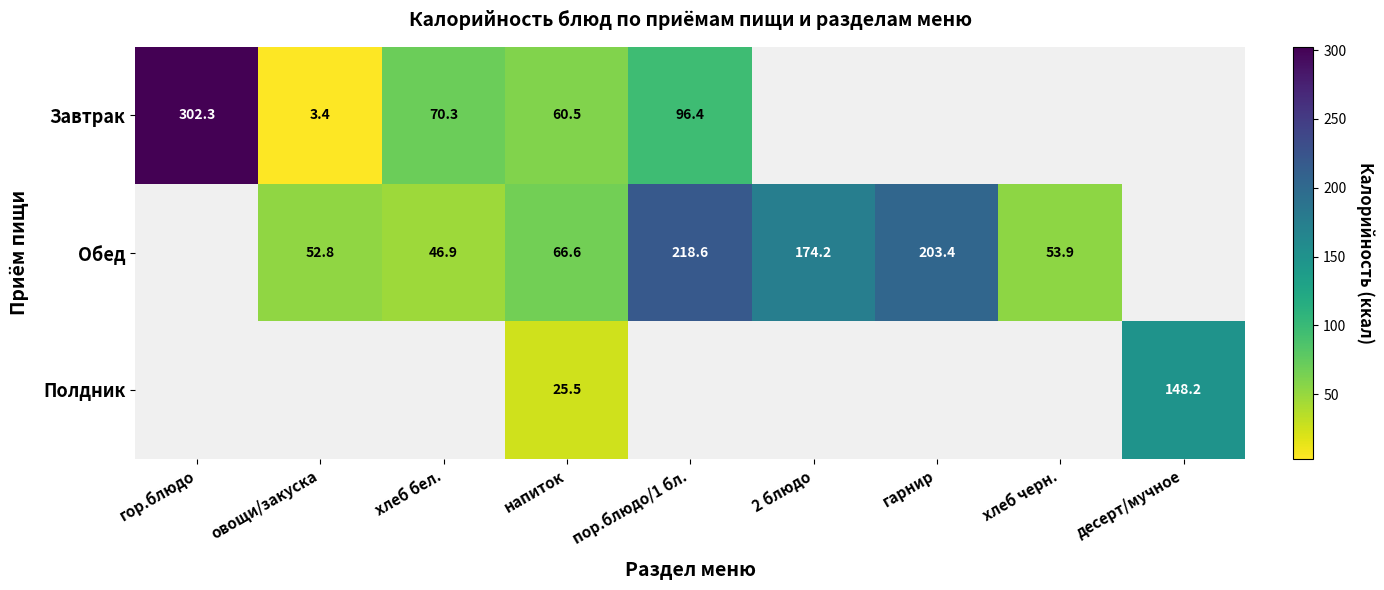

At how many categories does at least one series exceed 276?

1